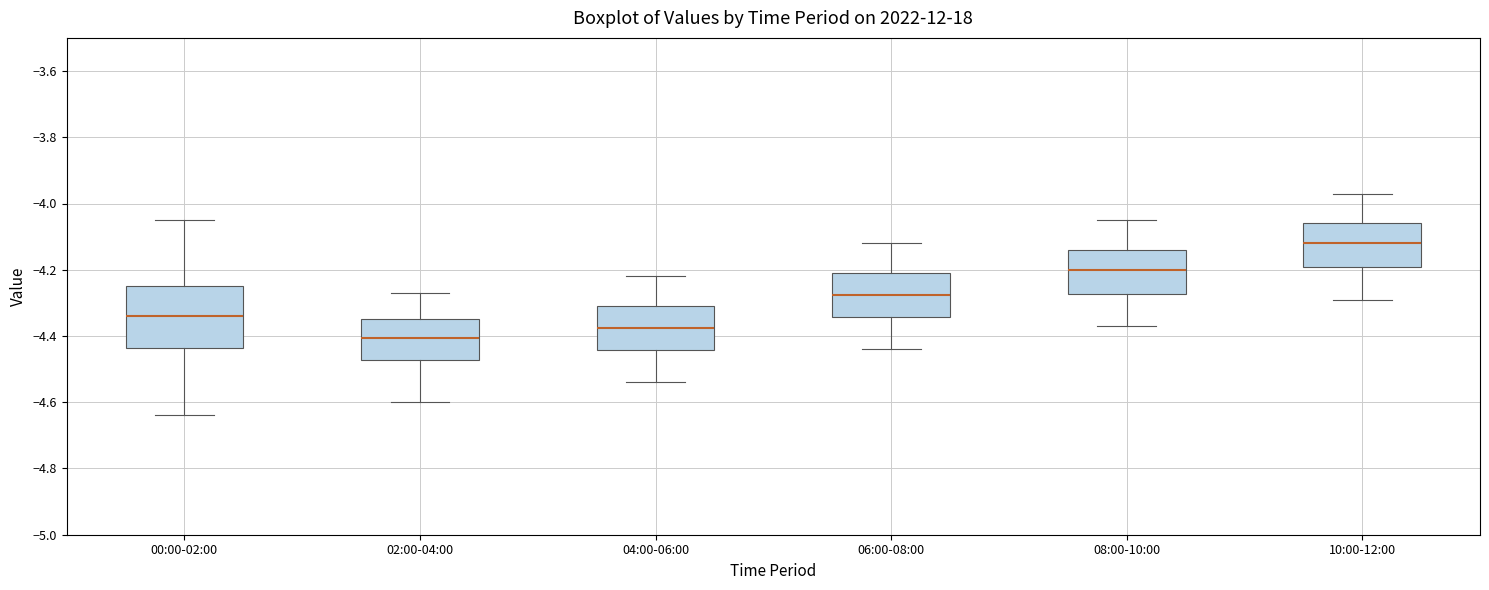

Reading left to right, transcribe this box plot: for each box, give where its median line is, the range the box spans, and where its two whiskers end, as read against the y-axis. The values are not printed on the chart, so give them approximately, as read against the axis.

00:00-02:00: median -4.34, box -4.44 to -4.24, whiskers -4.64 to -4.04
02:00-04:00: median -4.40, box -4.48 to -4.34, whiskers -4.60 to -4.26
04:00-06:00: median -4.38, box -4.44 to -4.30, whiskers -4.54 to -4.22
06:00-08:00: median -4.28, box -4.34 to -4.20, whiskers -4.44 to -4.12
08:00-10:00: median -4.20, box -4.28 to -4.14, whiskers -4.36 to -4.04
10:00-12:00: median -4.12, box -4.20 to -4.06, whiskers -4.28 to -3.96